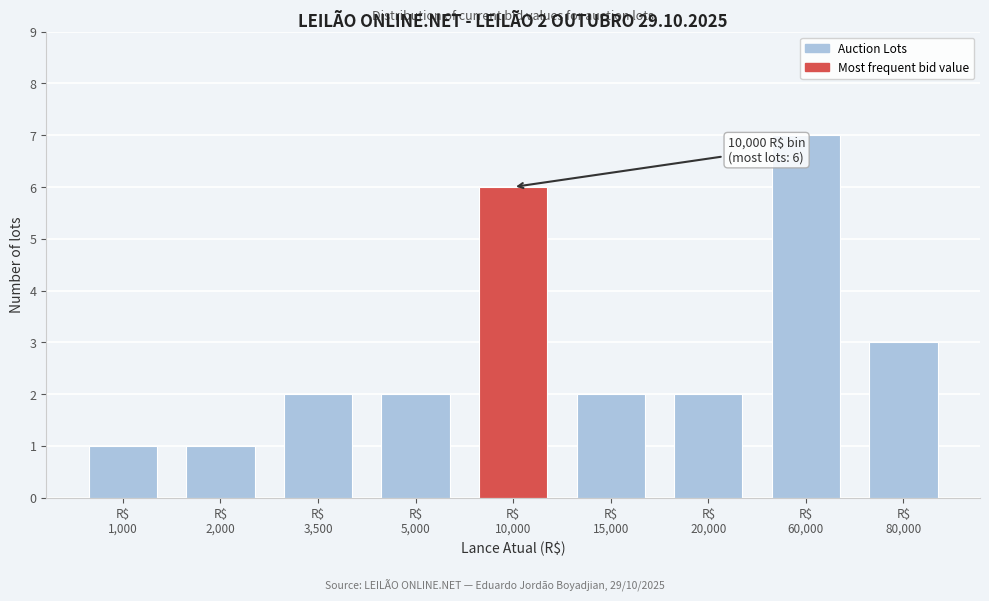

Reading left to right, list all the values displayed in this chart.

1	1	2	2	6	2	2	7	3